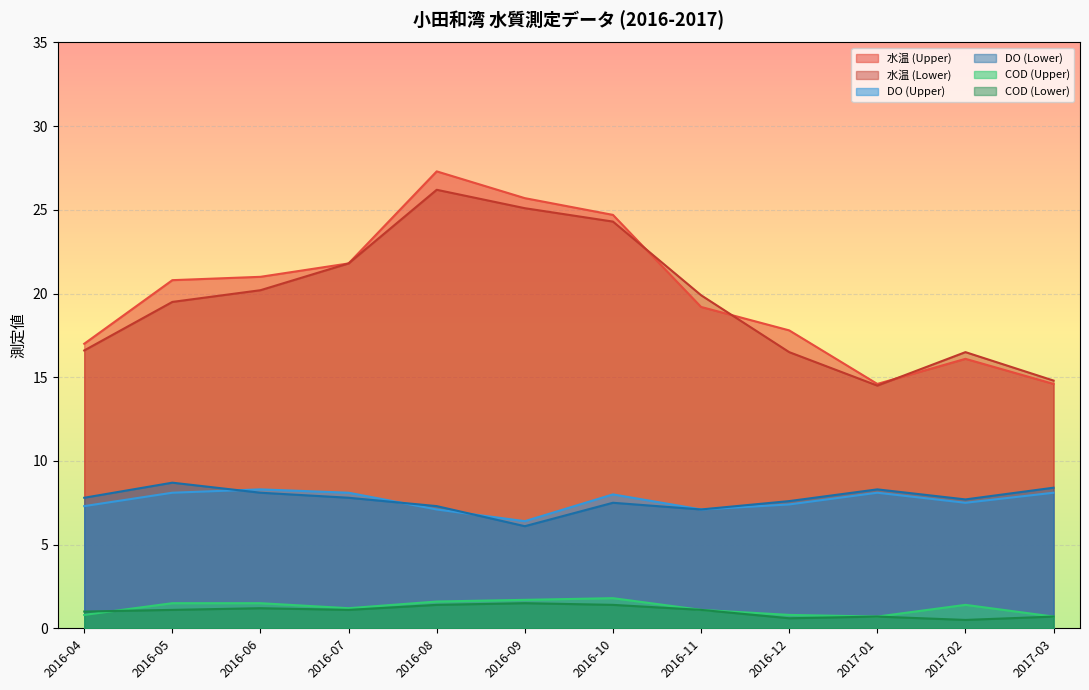

What is the sum of the COD (Lower) values at 2017-01 and 2017-03?

1.4